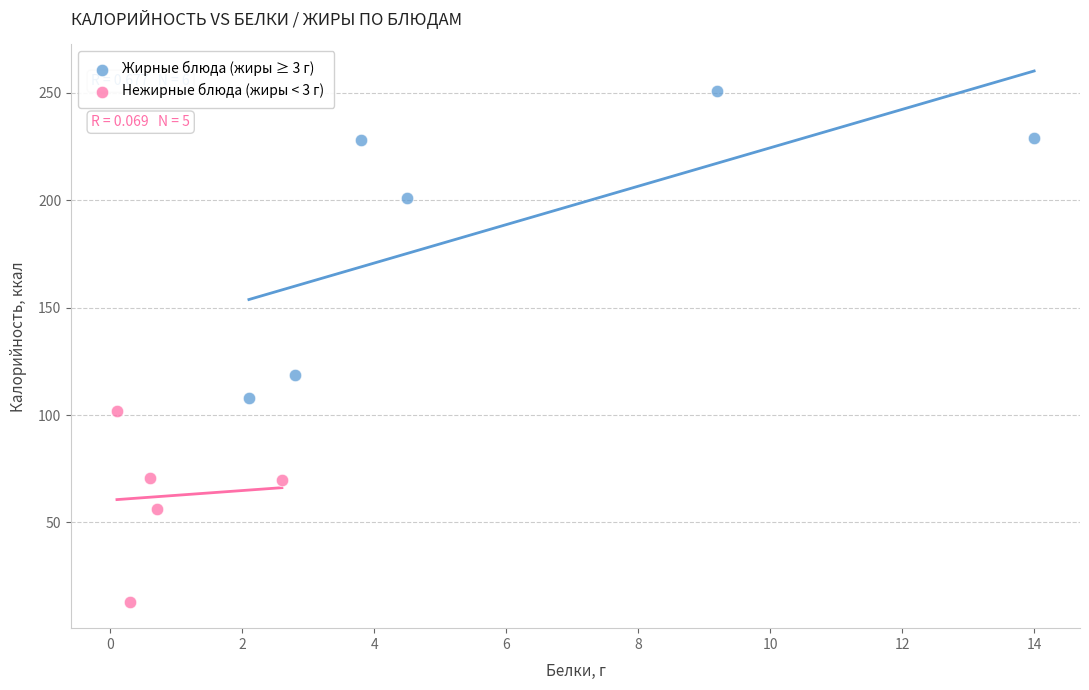

Which series reaches the minimum Y coordinate?

Нежирные блюда (жиры < 3 г)